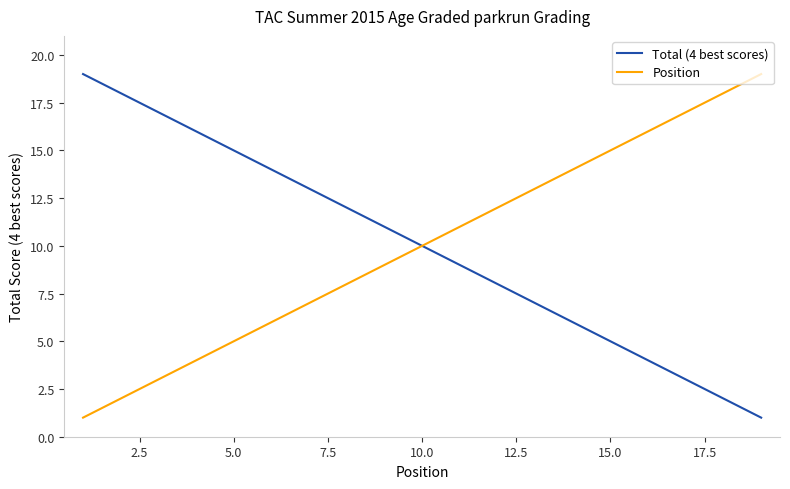

What is the greatest value displayed?

19